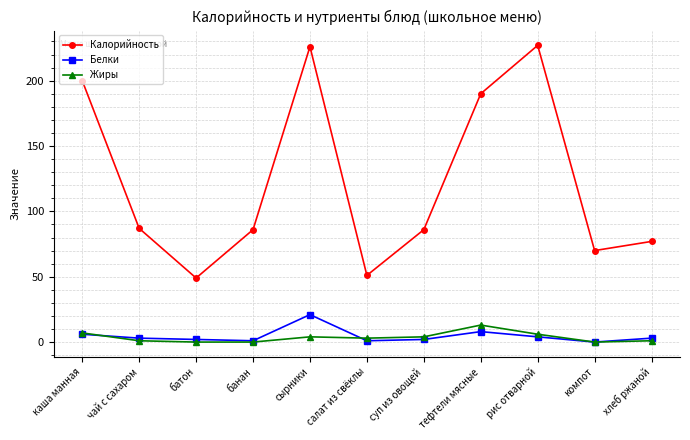

Reading left to right, what are all the values shown in this chart?

Калорийность: каша манная=200	чай с сахаром=87	батон=49	банан=86	сырники=226	салат из свёклы=51	суп из овощей=86	тефтели мясные=190	рис отварной=227	компот=70	хлеб ржаной=77
Белки: каша манная=6	чай с сахаром=3	батон=2	банан=1	сырники=21	салат из свёклы=1	суп из овощей=2	тефтели мясные=8	рис отварной=4	компот=0	хлеб ржаной=3
Жиры: каша манная=7	чай с сахаром=1	батон=0	банан=0	сырники=4	салат из свёклы=3	суп из овощей=4	тефтели мясные=13	рис отварной=6	компот=0	хлеб ржаной=1